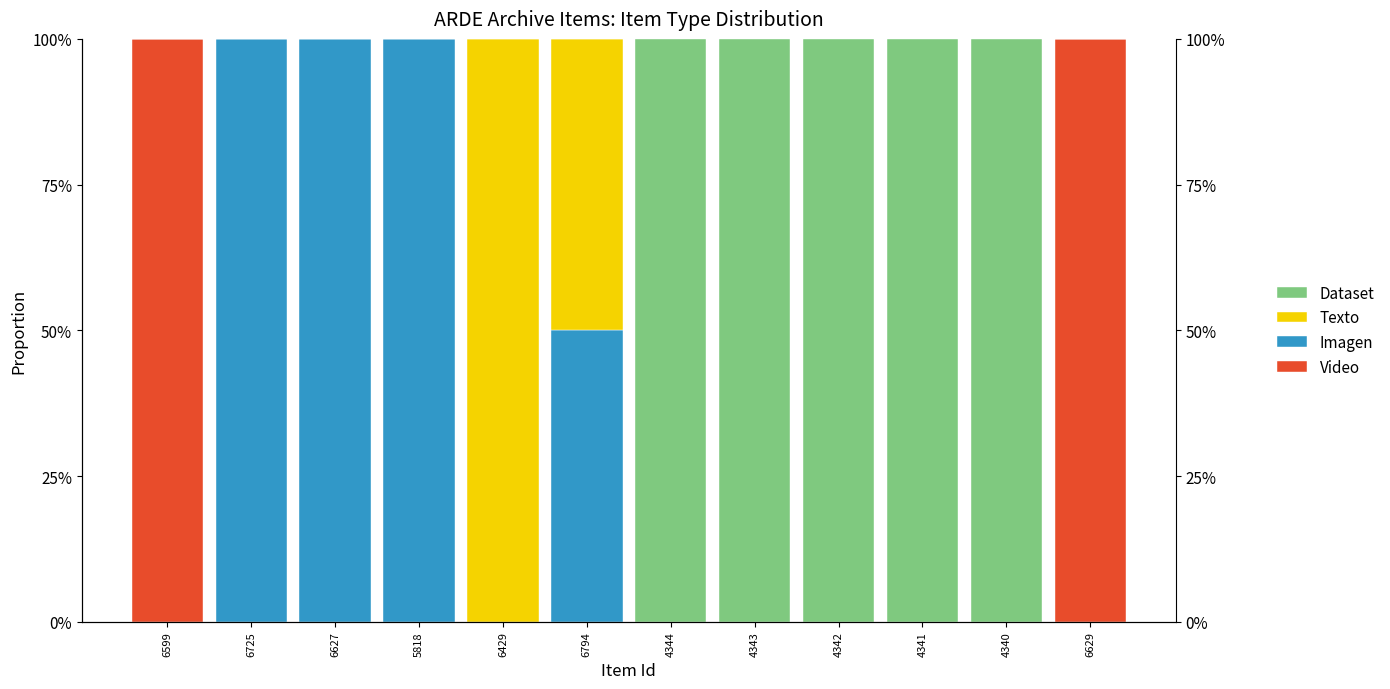

Which series has the widest spread of values?

Video